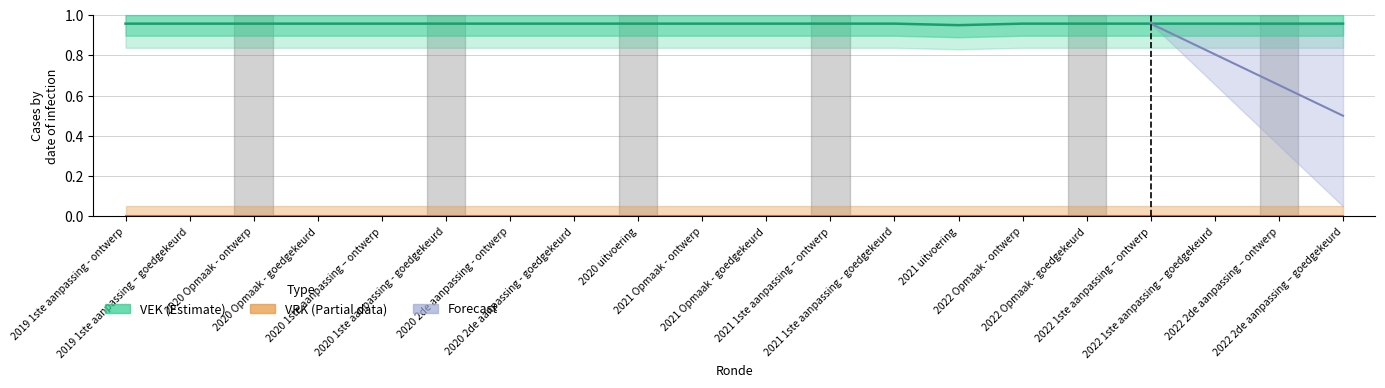

What is the label of the 12th point from the left?

2021 1ste aanpassing – ontwerp